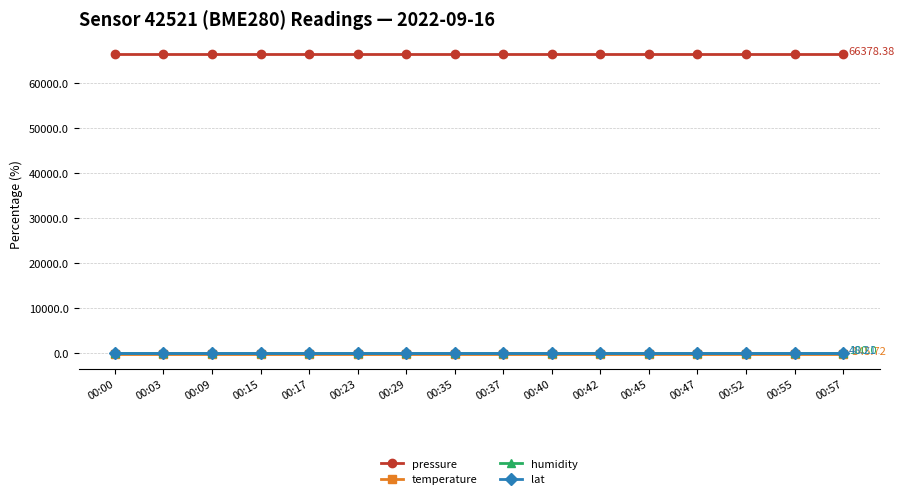

At how many categories does at least one series exceed 57663?

16